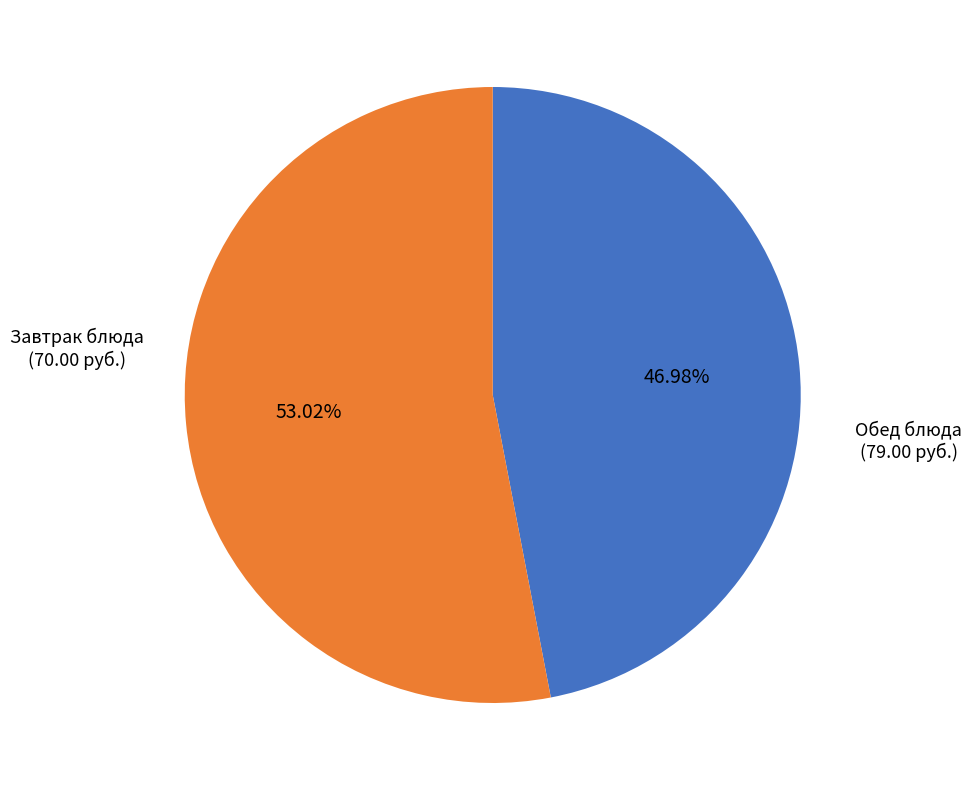

Is the sum of Обед блюда and Завтрак блюда greater than half?

Yes